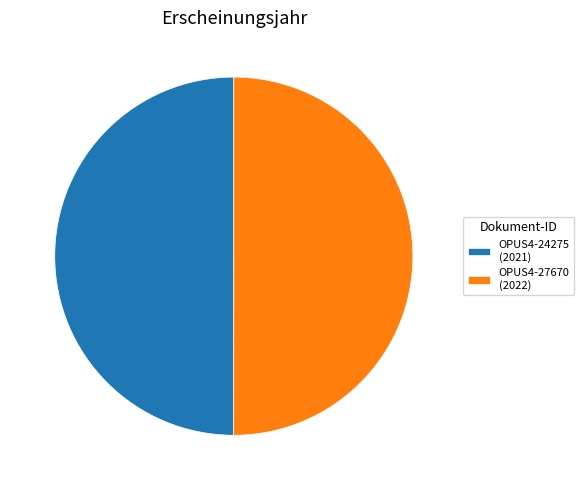

What is the ratio of the value at OPUS4-24275 (2021) to the value at OPUS4-27670 (2022)?

1.0